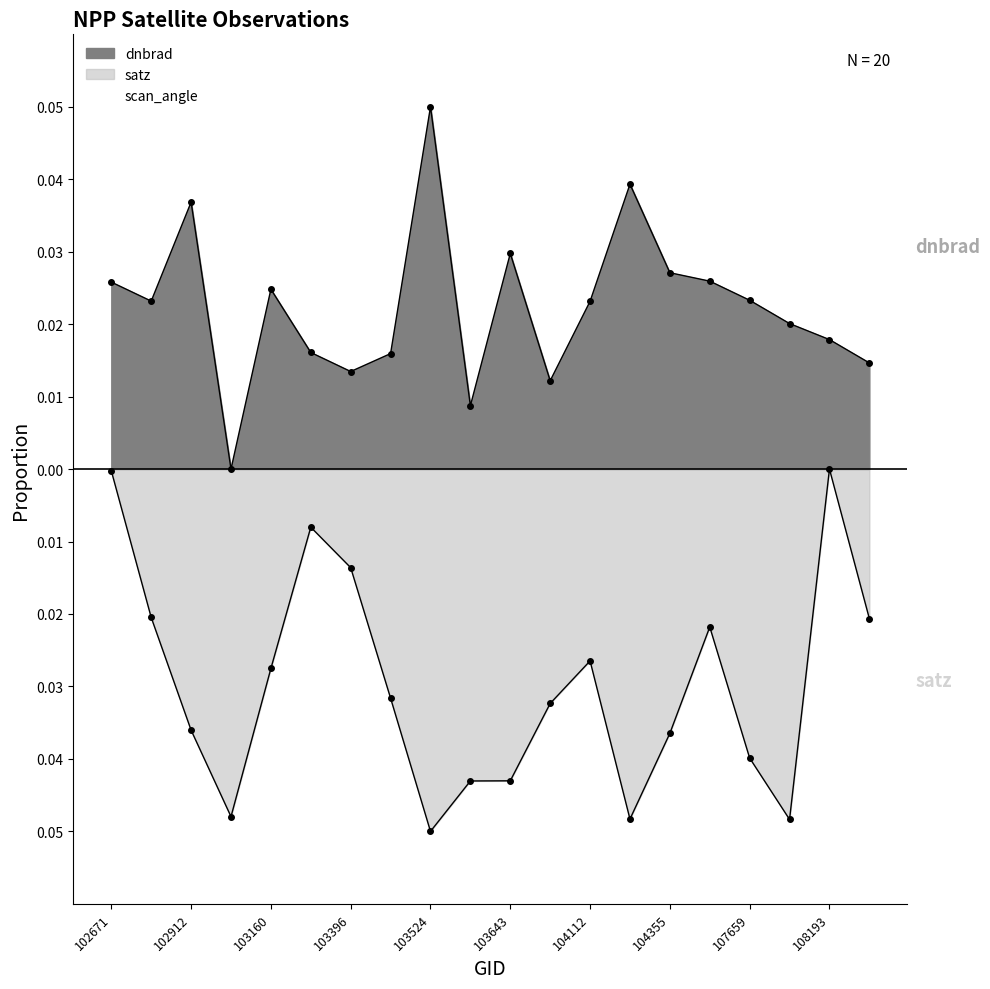

How many series are shown in this chart?

2